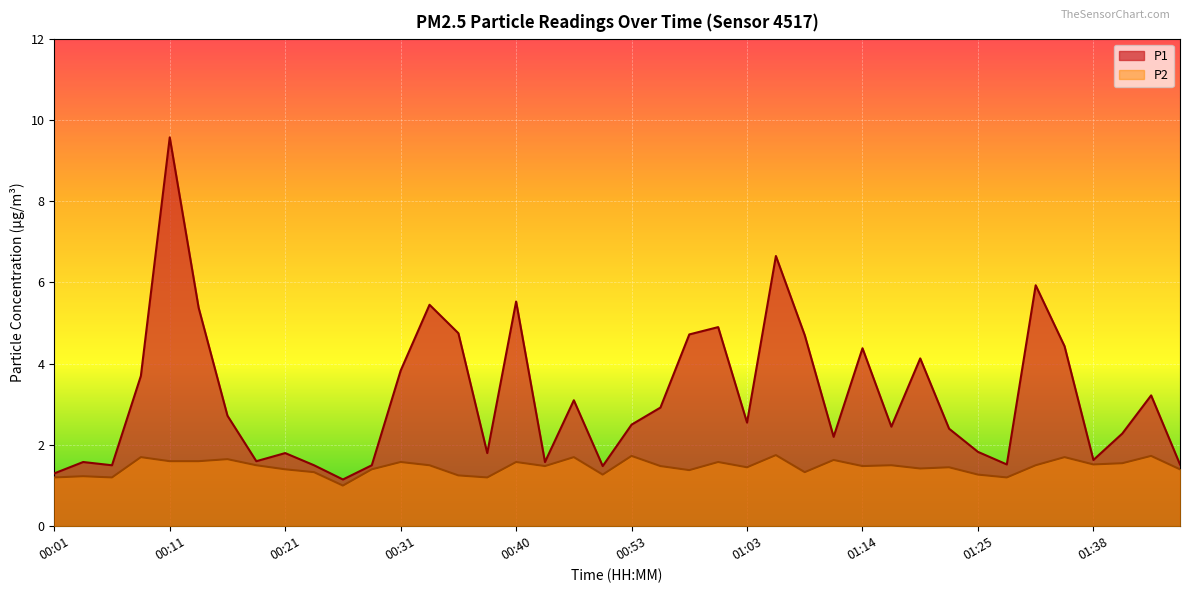

What is the label of the 34th point from the right?

00:16